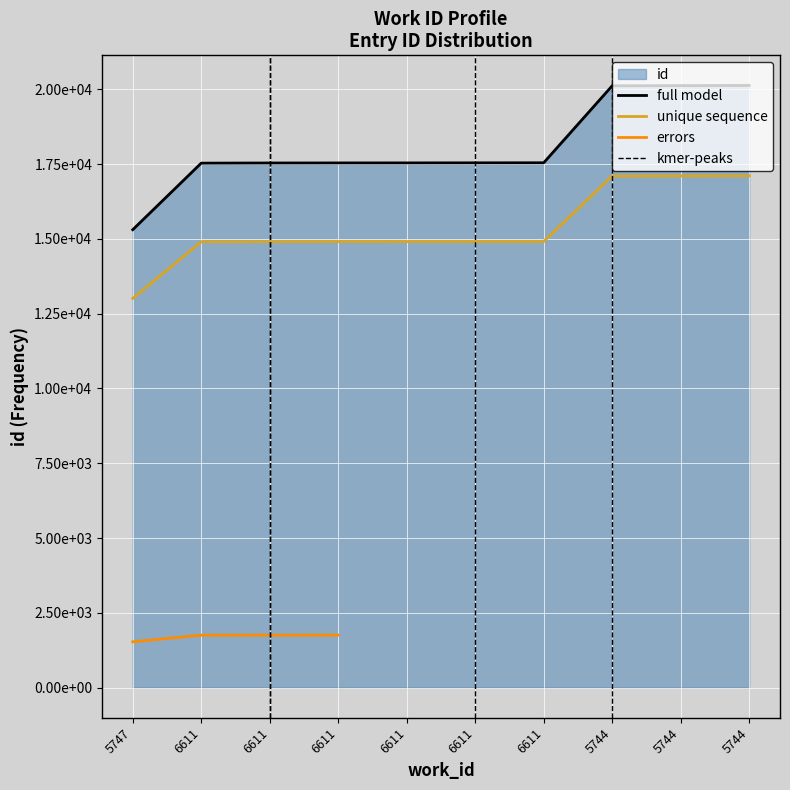

What is the value of the 8th point from the left?

20116